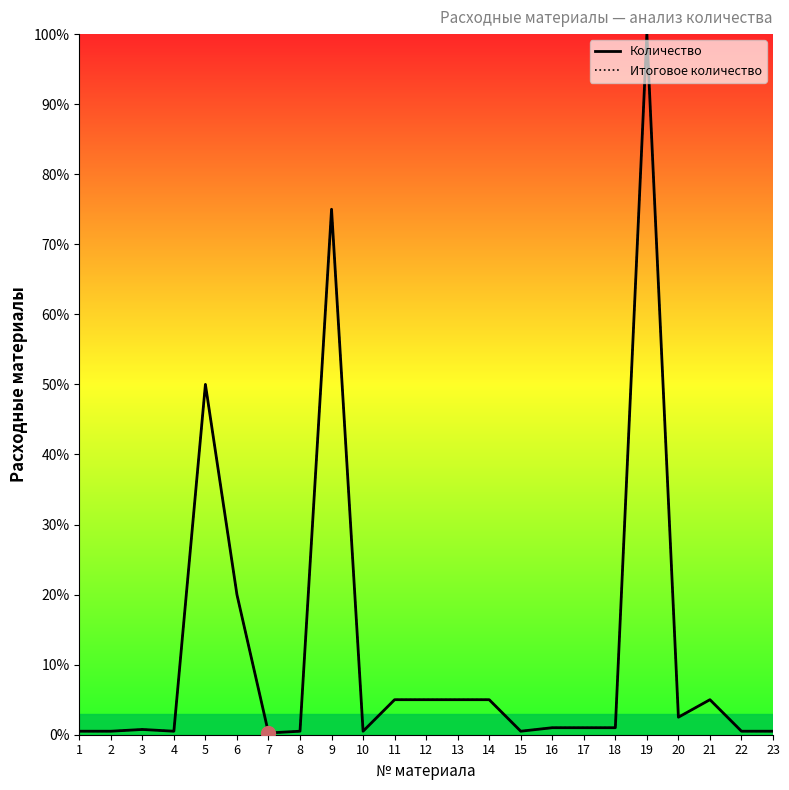

Read the Количество value at 5.

50.0